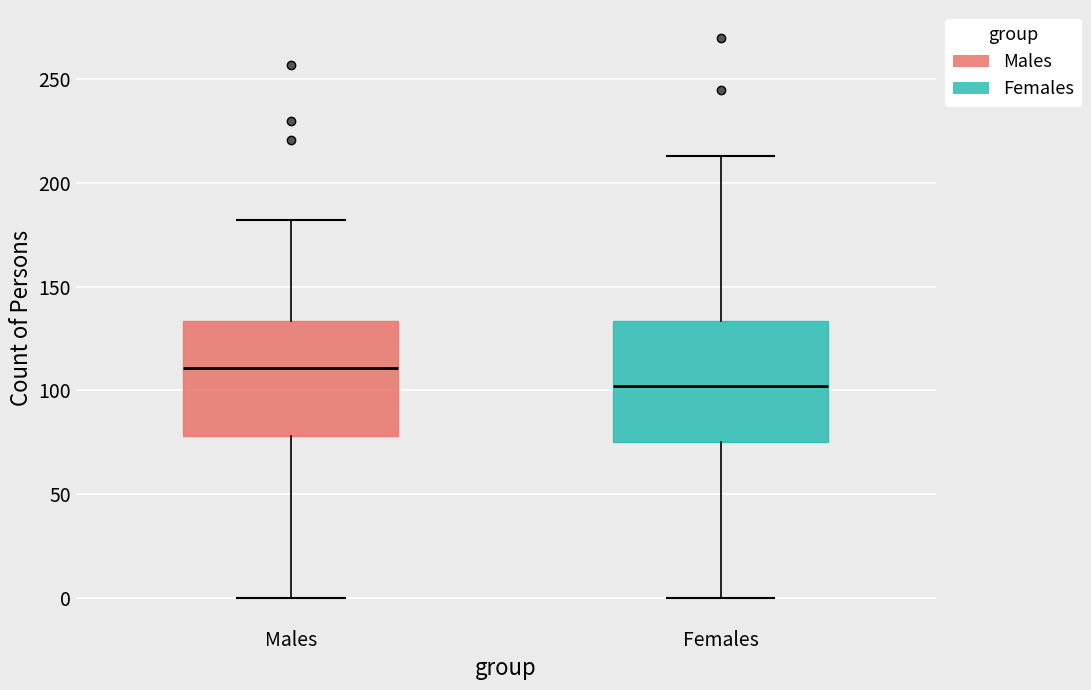

Where does the upper whisker of the box for Males end on the y-axis? The values are not printed on the chart, so give them approximately, as read against the axis.

180